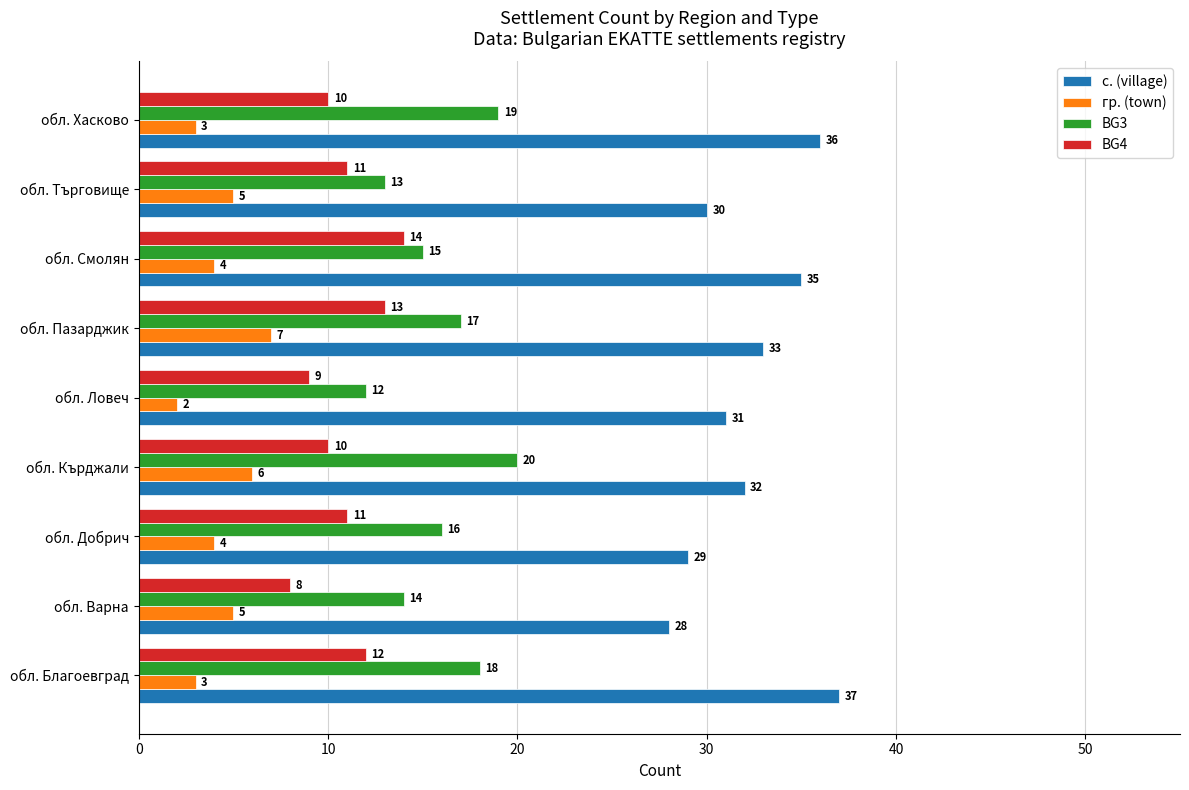

The value of гр. (town) at обл. Смолян is 2. True or false?

False